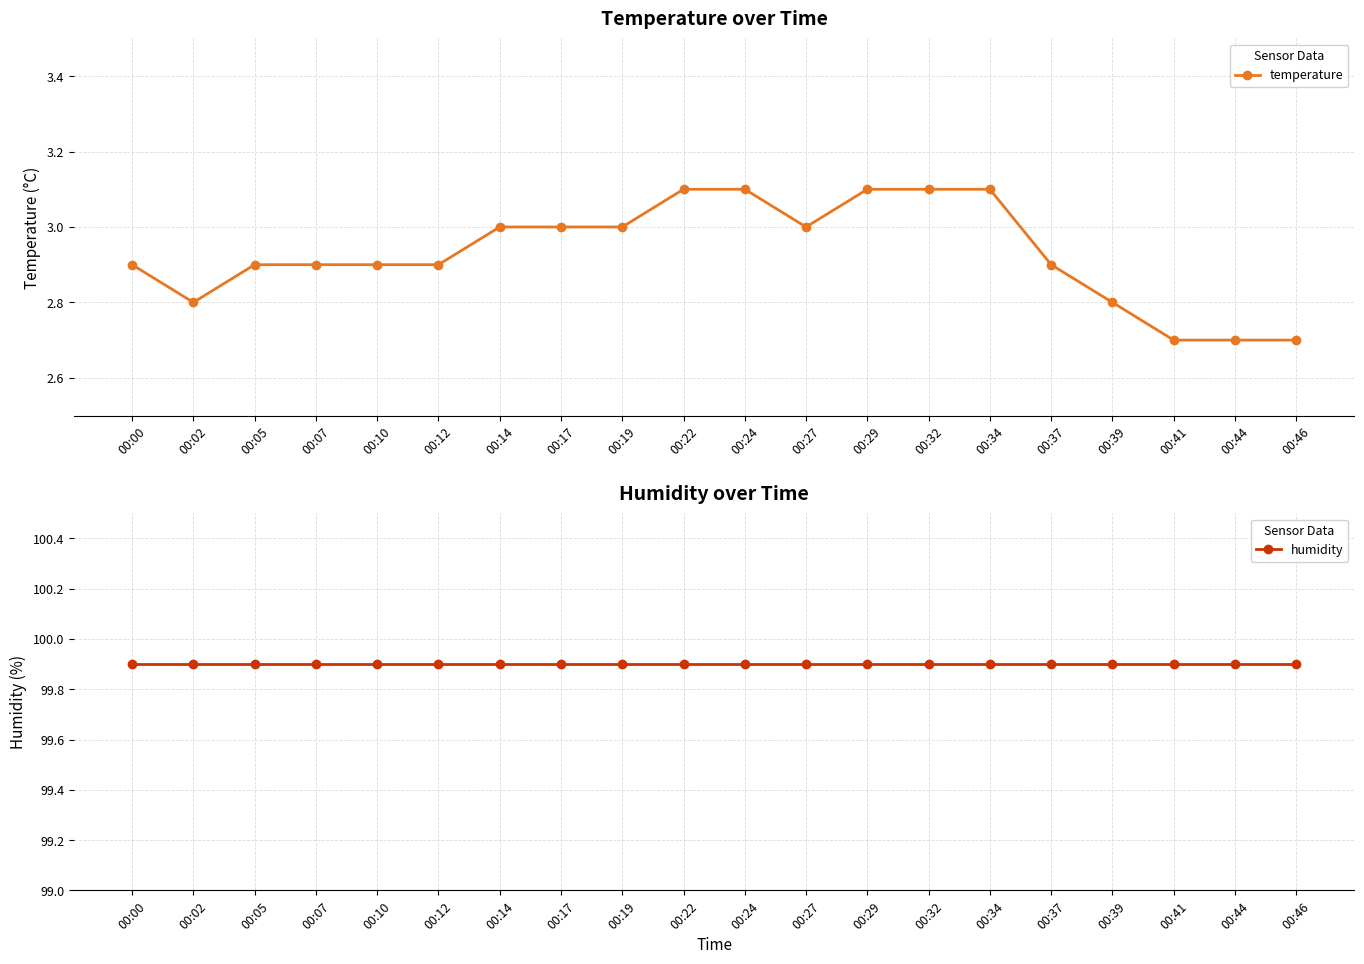

At which label is temperature closest to 2?

00:41